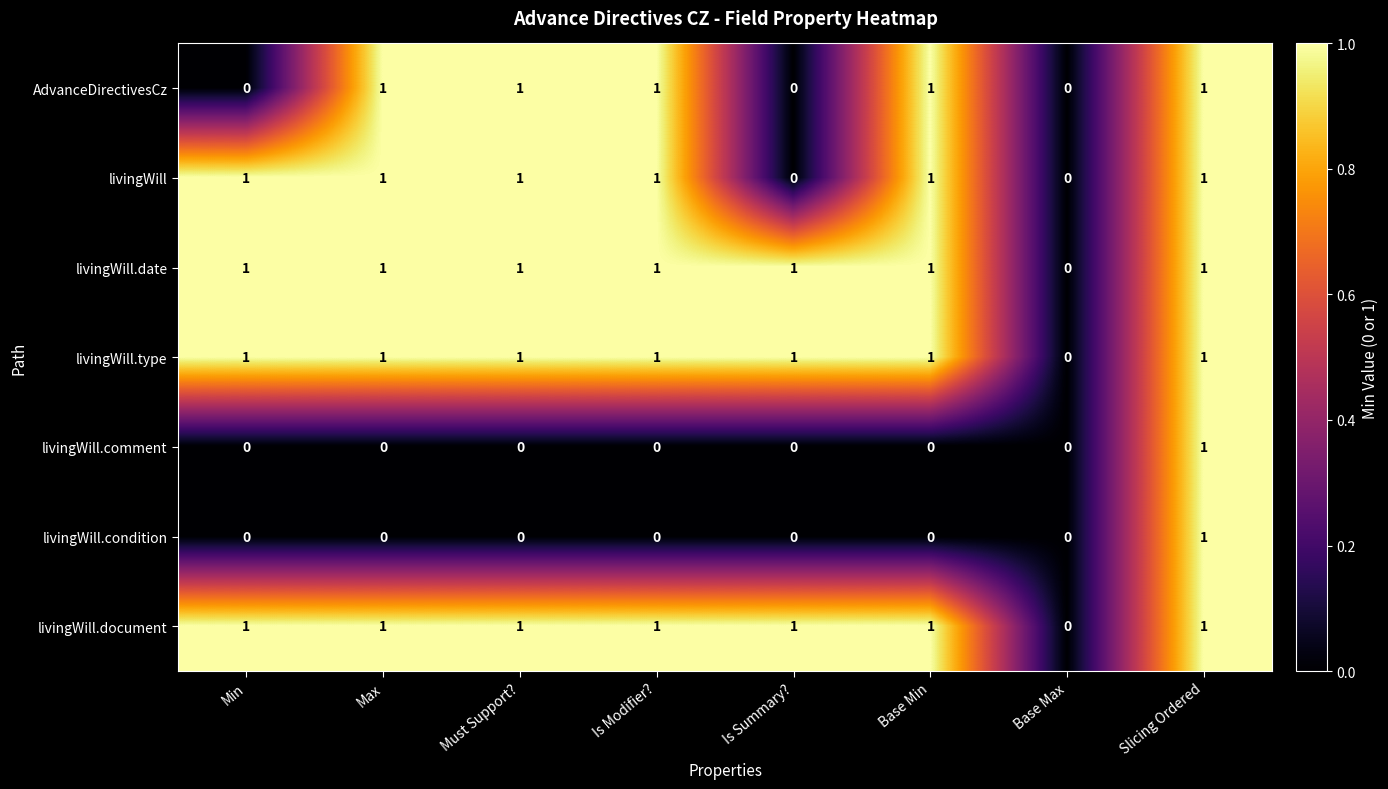

At which category is the sum across all series the highest?

Slicing Ordered